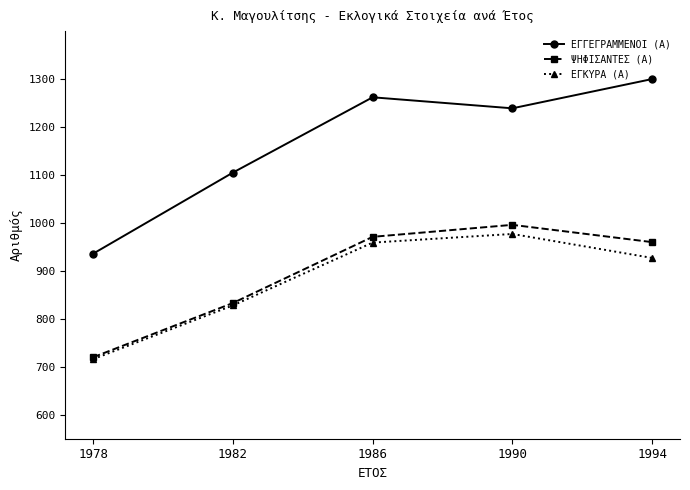

True or false: ΕΓΓΕΓΡΑΜΜΕΝΟΙ (Α) has a value of 335 at 1978.

False